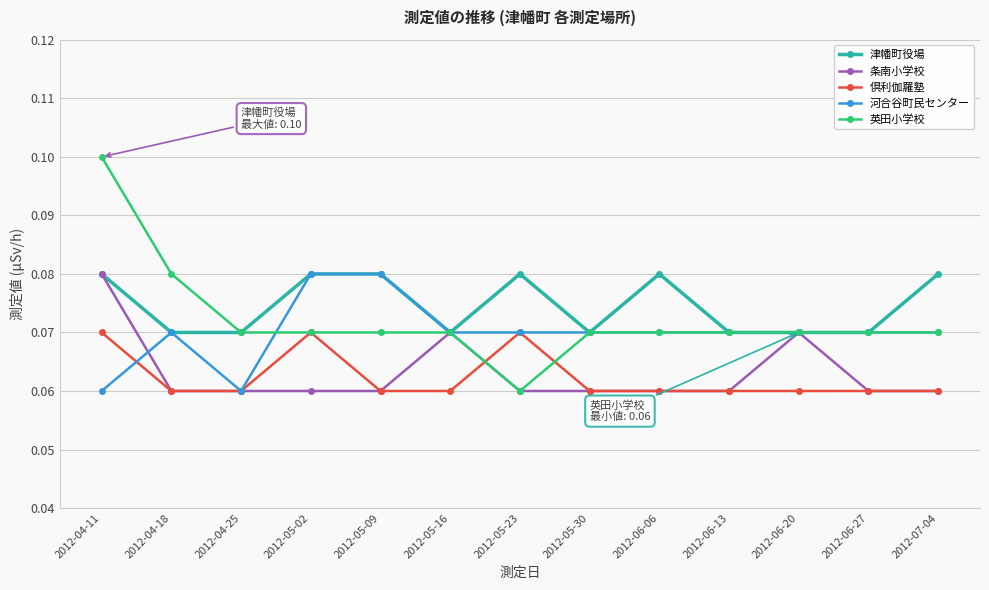

How many categories are shown in the chart?

13